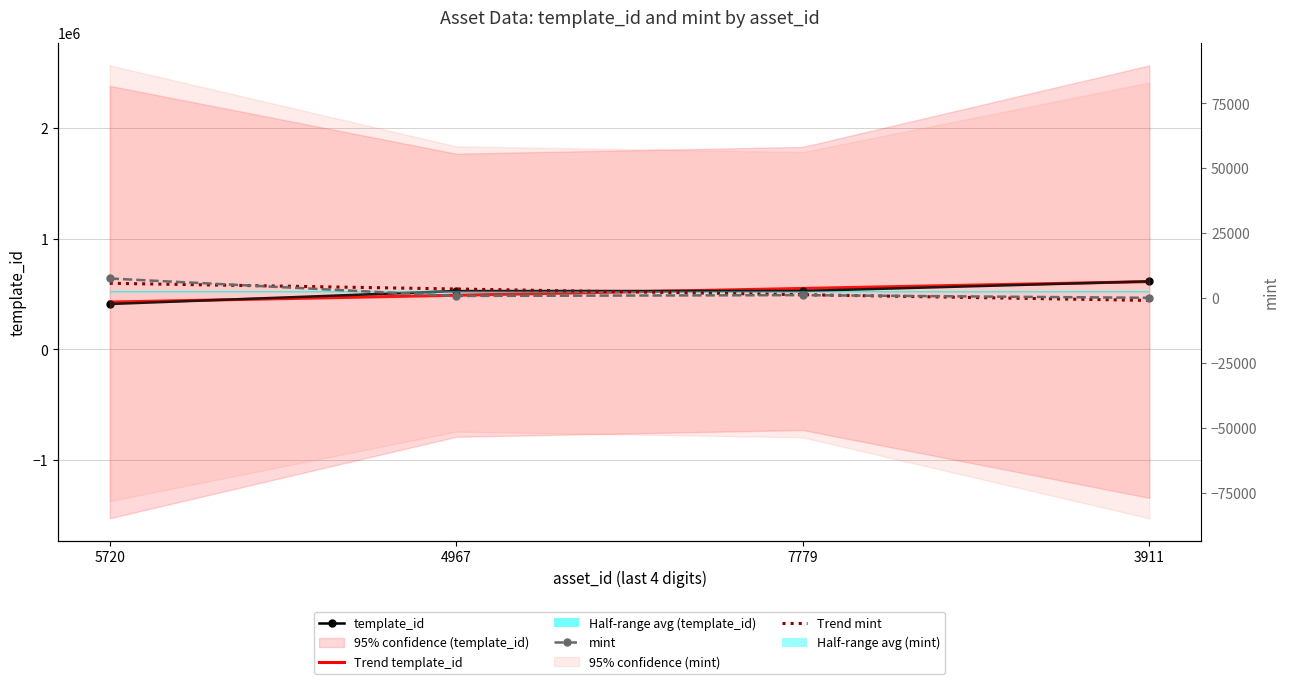

What position from the right is 5720?

4